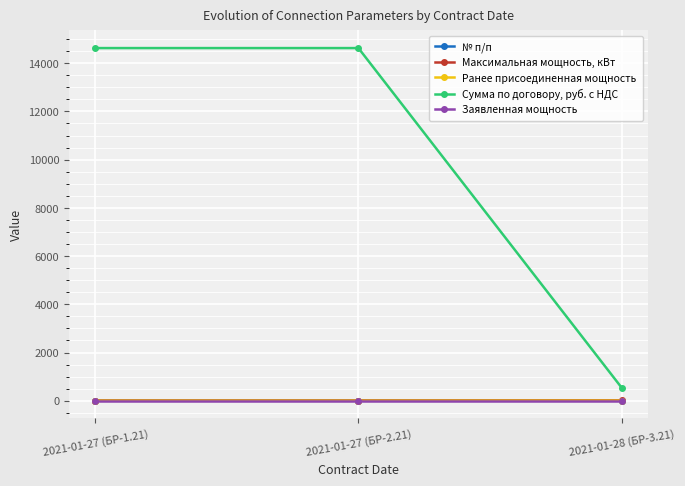

What are all the series names shown in the legend?

№ п/п, Максимальная мощность, кВт, Ранее присоединенная мощность, Сумма по договору, руб. с НДС, Заявленная мощность